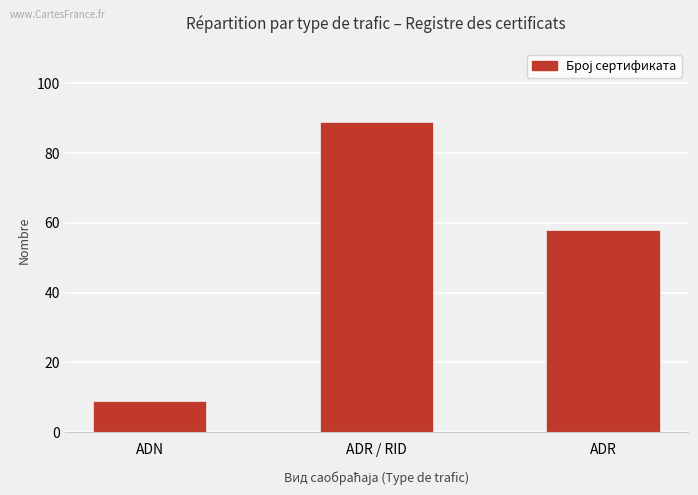

True or false: the data shows 121 at ADR / RID.

False